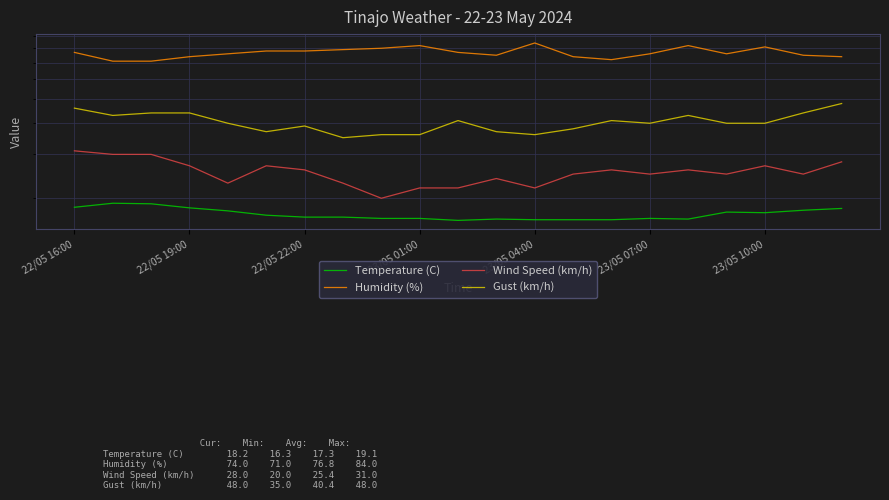

What are all the series names shown in the legend?

Temperature (C), Humidity (%), Wind Speed (km/h), Gust (km/h)